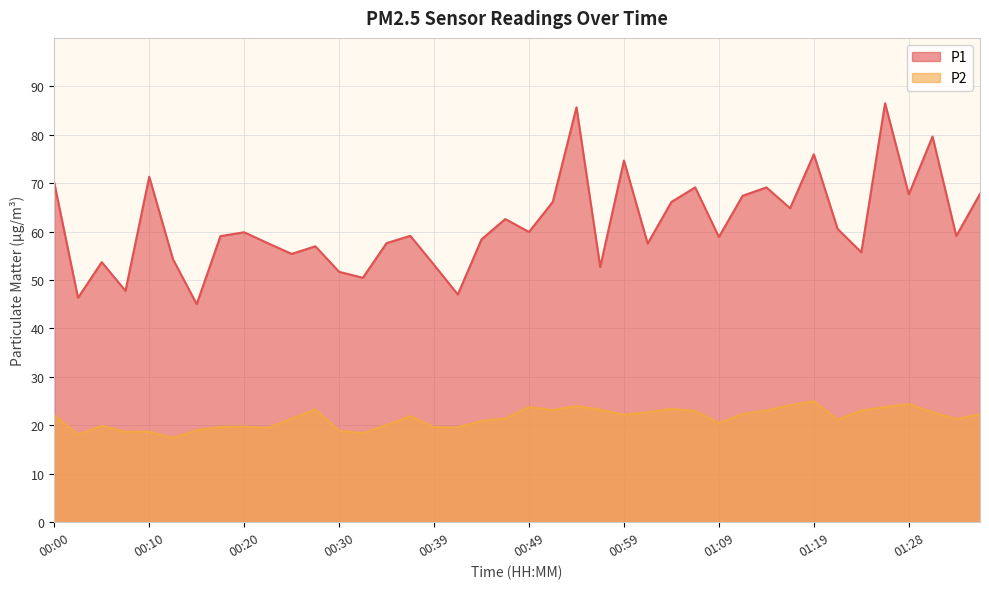

The P1 series shows 21.5 at 01:14. True or false?

False